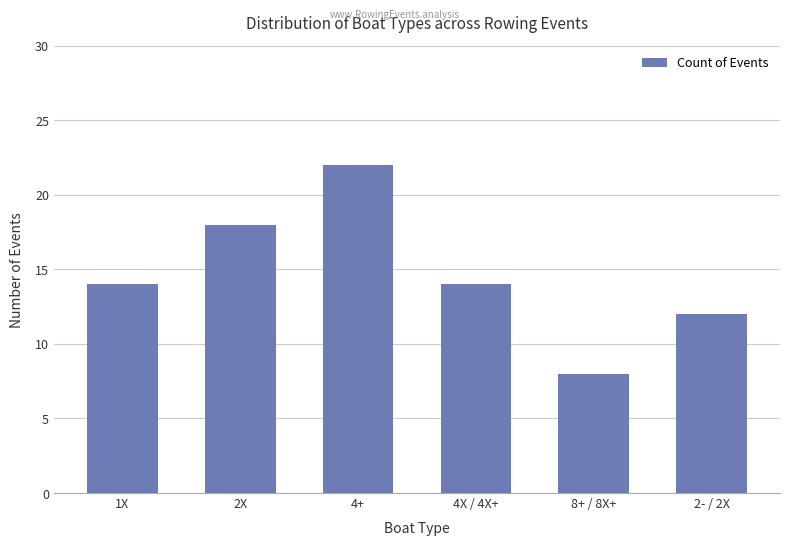

What is the minimum value shown in the chart?

8